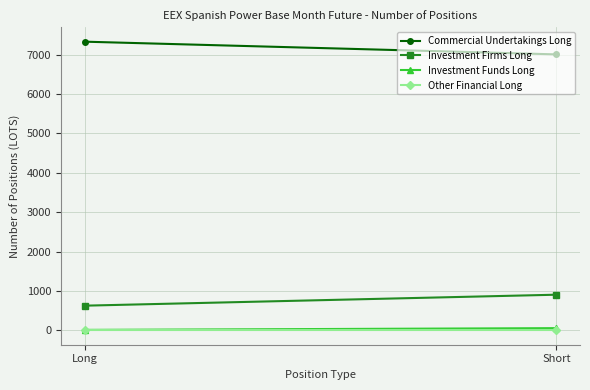

Rank the series at Long from lowest to highest value.

Other Financial Long, Investment Funds Long, Investment Firms Long, Commercial Undertakings Long